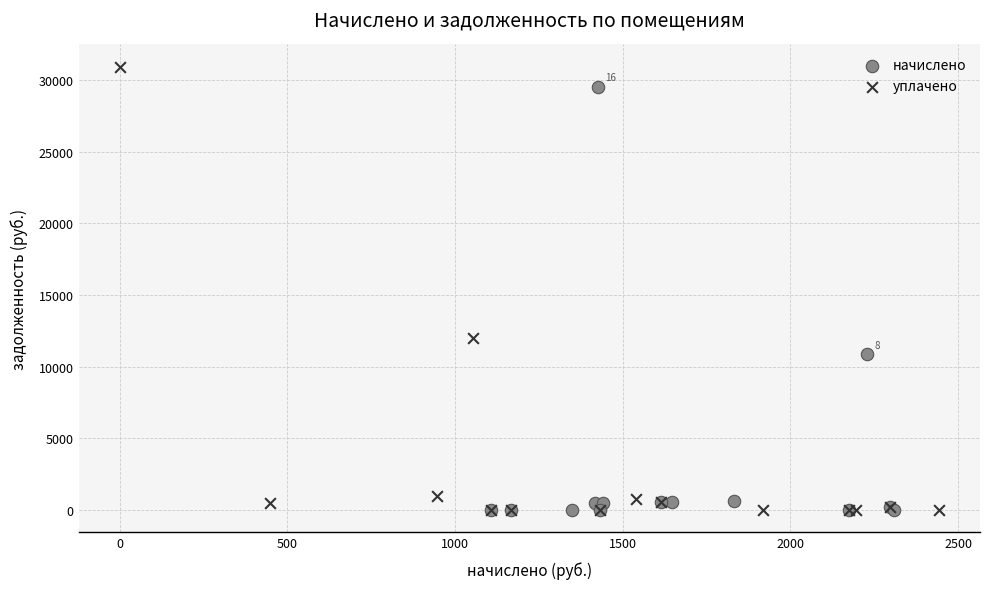

What are all the series names shown in the legend?

начислено, уплачено